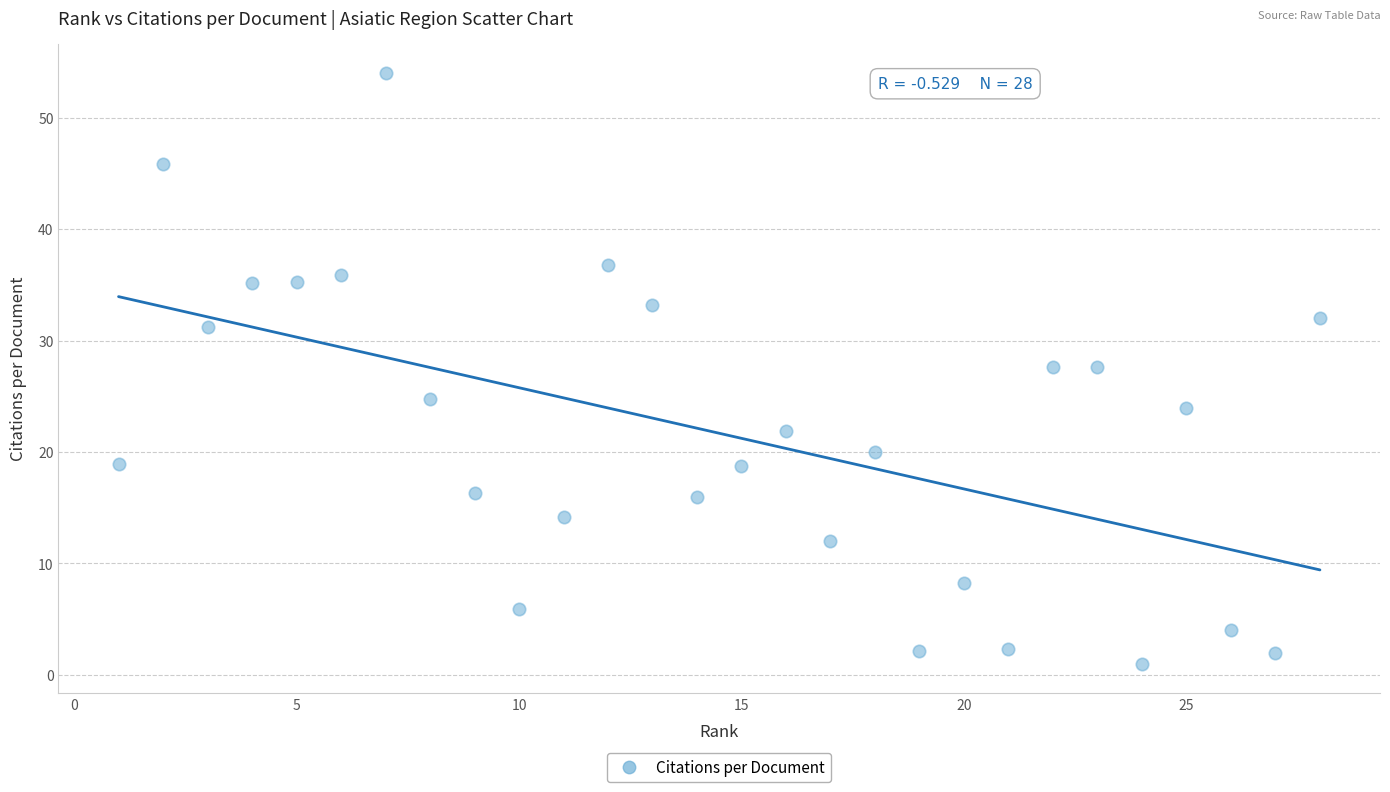

What is the range of X values (max minus min)?

27.0